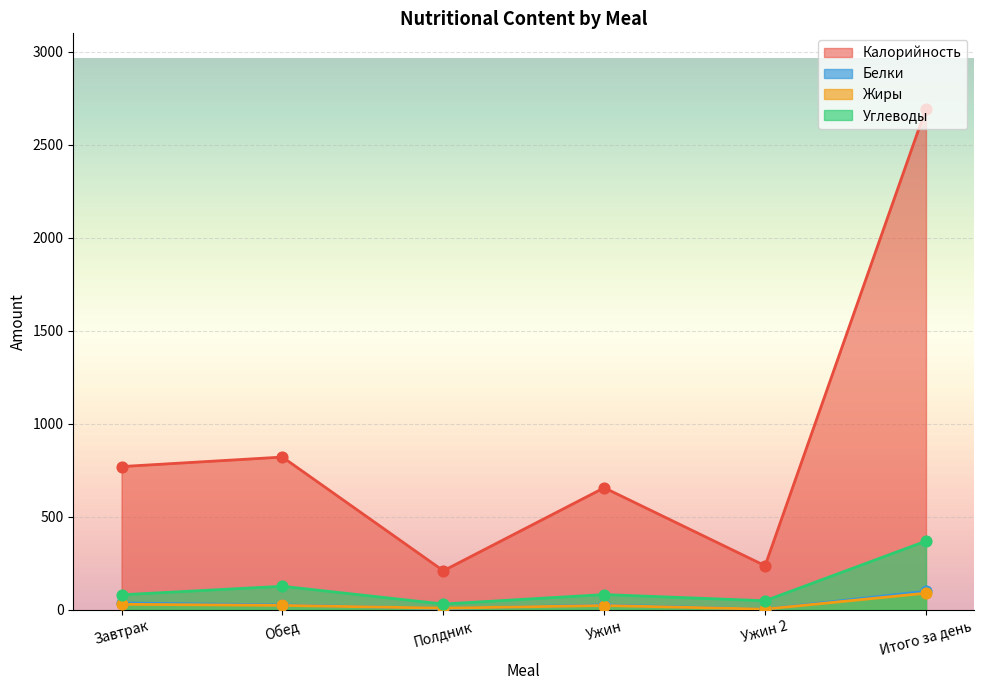

What are all the series names shown in the legend?

Калорийность, Белки, Жиры, Углеводы